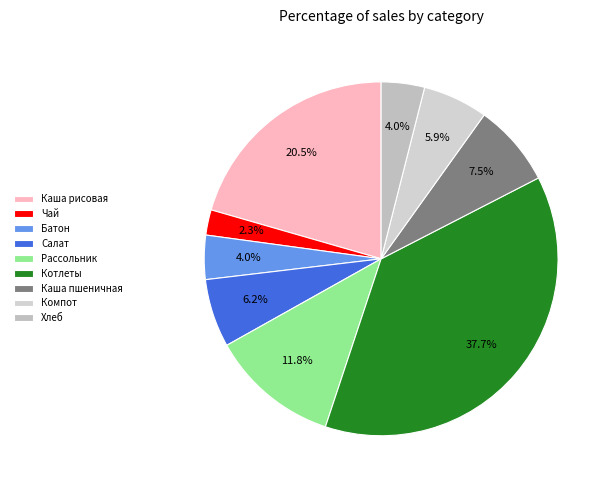

Does any single category account for the majority?

No